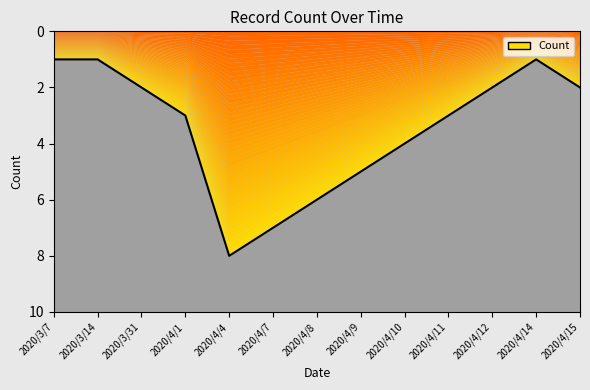

What is the change in value from 2020/4/12 to 2020/4/14?

-1